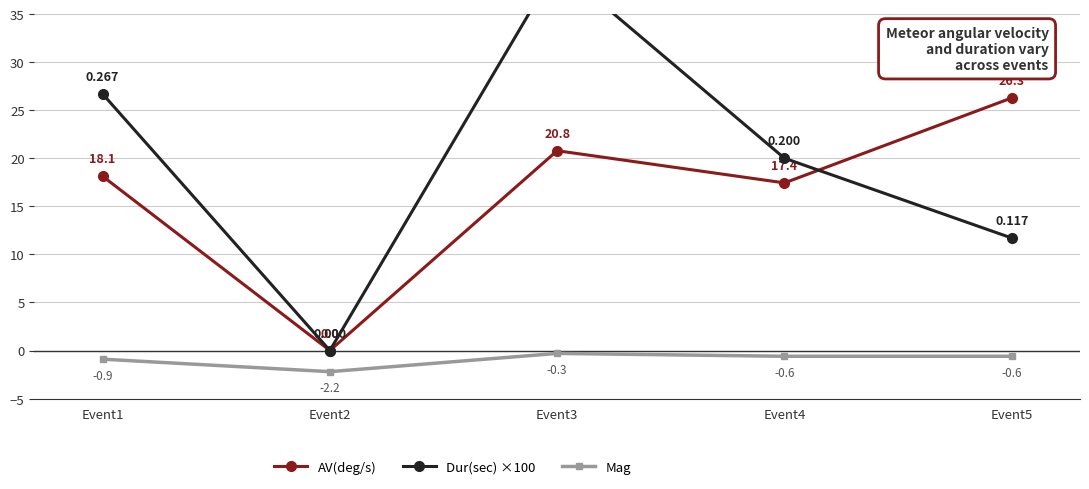

What is the difference between the highest and lowest values at Event1?

27.6